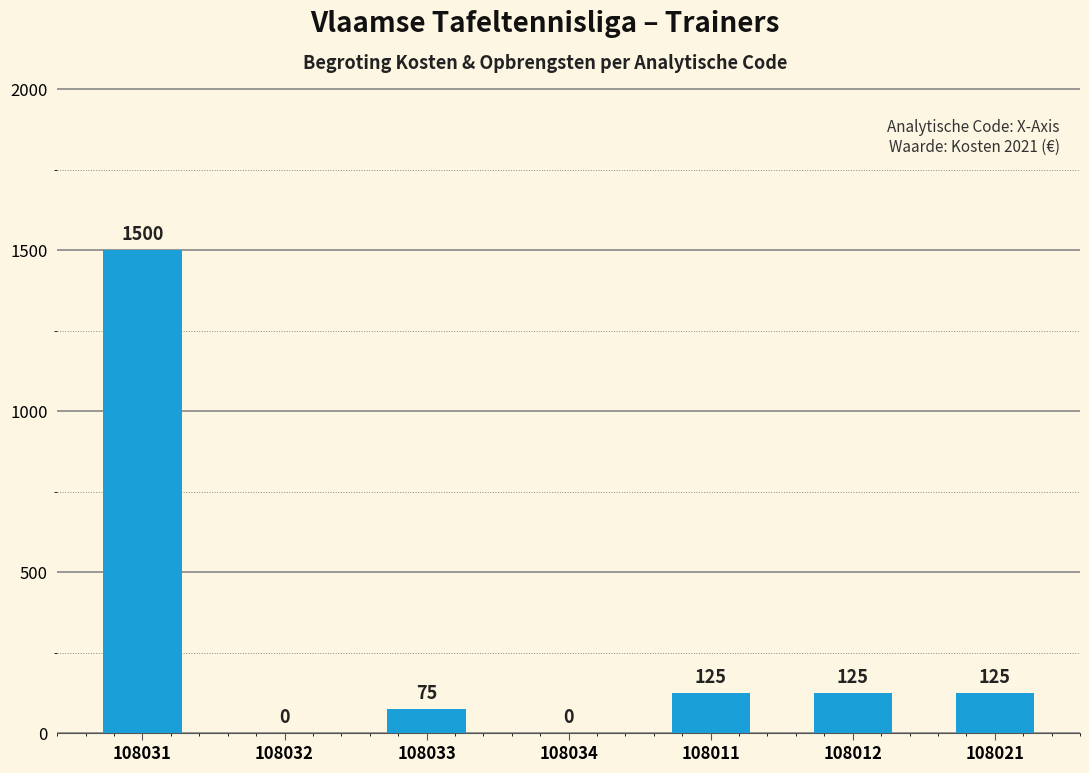

Where does the data first go above 125?

108031